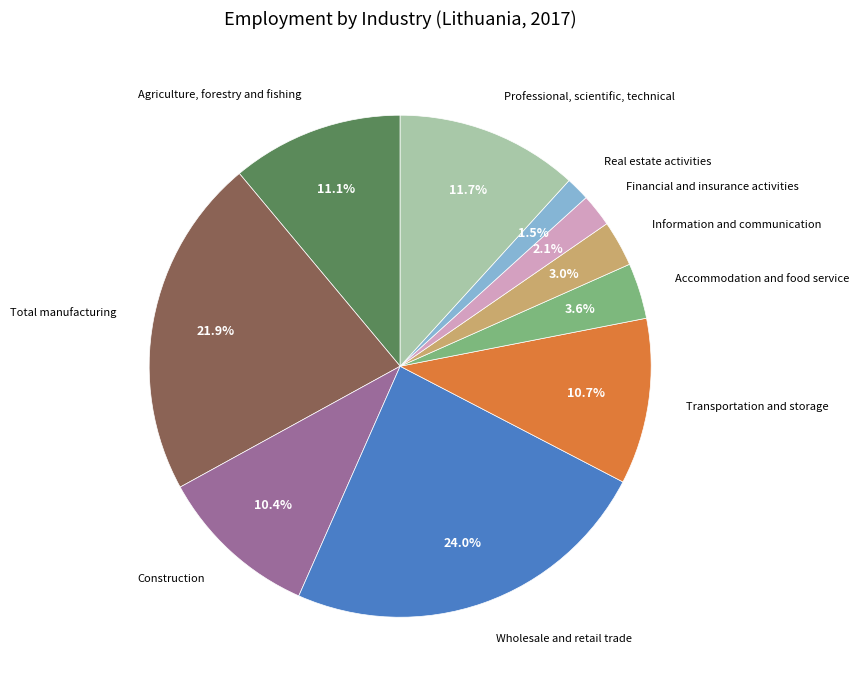

Is there a majority slice in this chart?

No